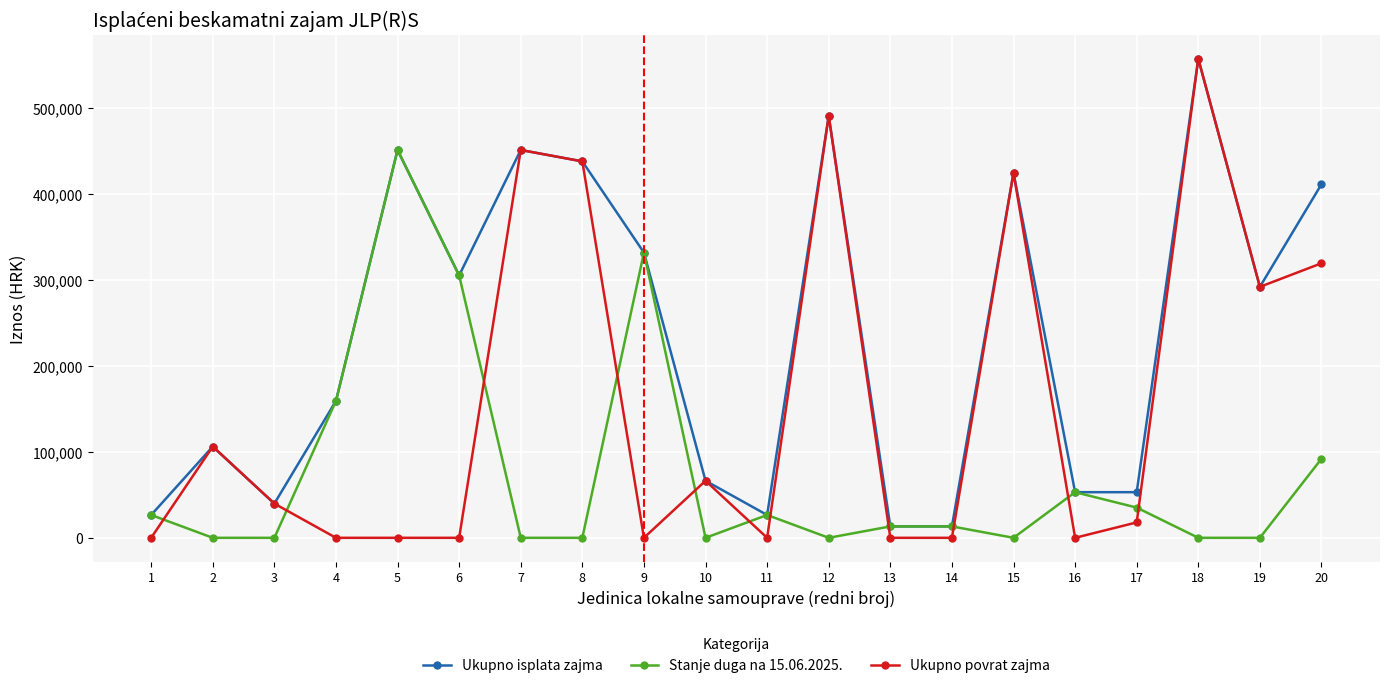

What value does the Stanje duga na 15.06.2025. series have at 20?

91990.2